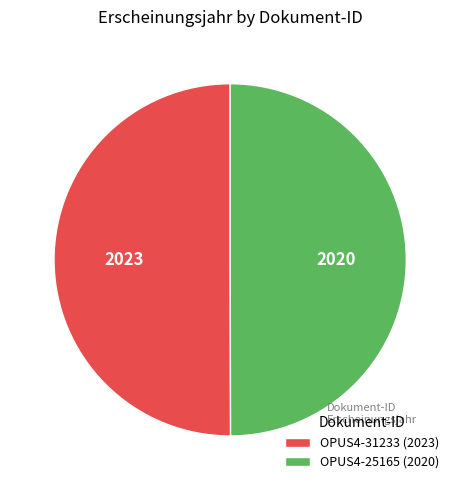

True or false: OPUS4-25165 accounts for 50% of the total.

True